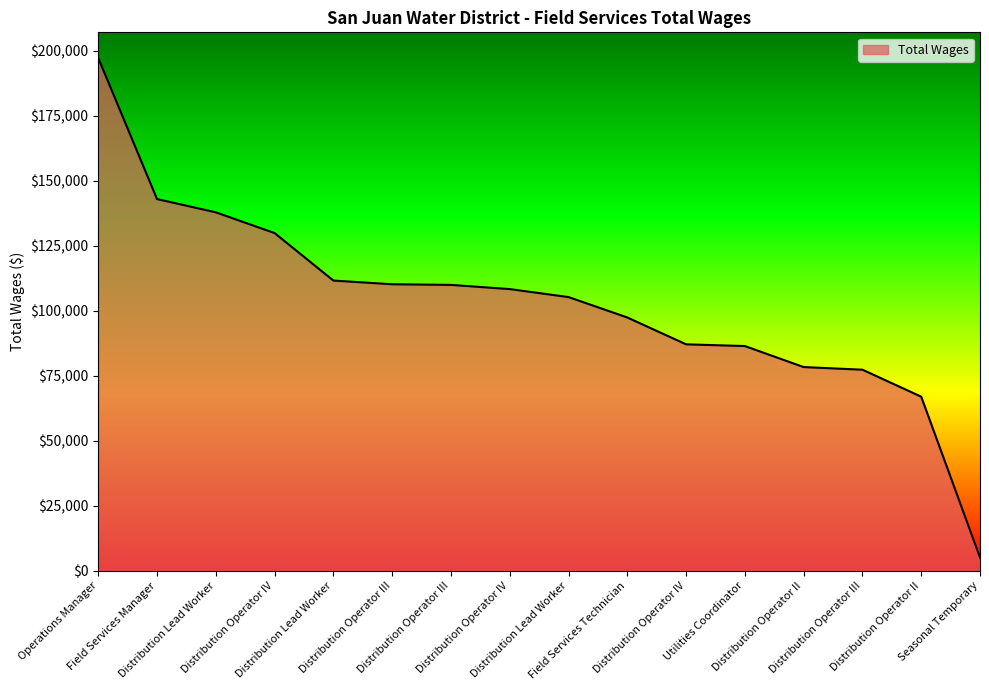

True or false: there are more than 2 points higher than both neighbors.

False